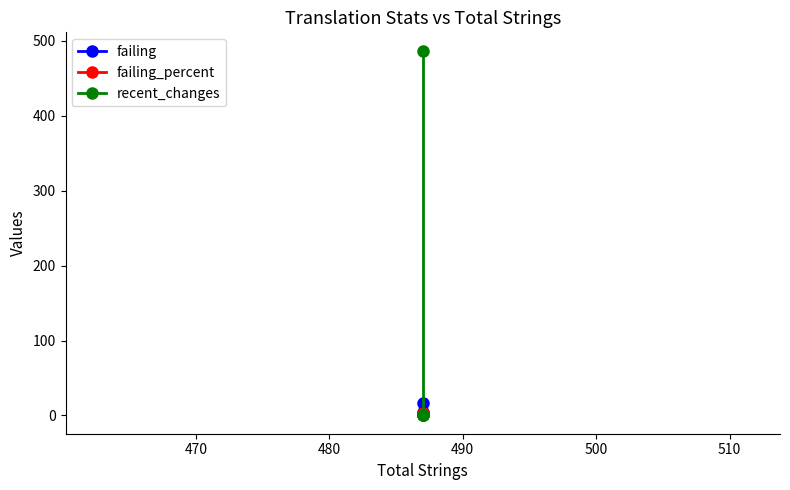

Count the recent_changes values in the range 0 to 487.

3